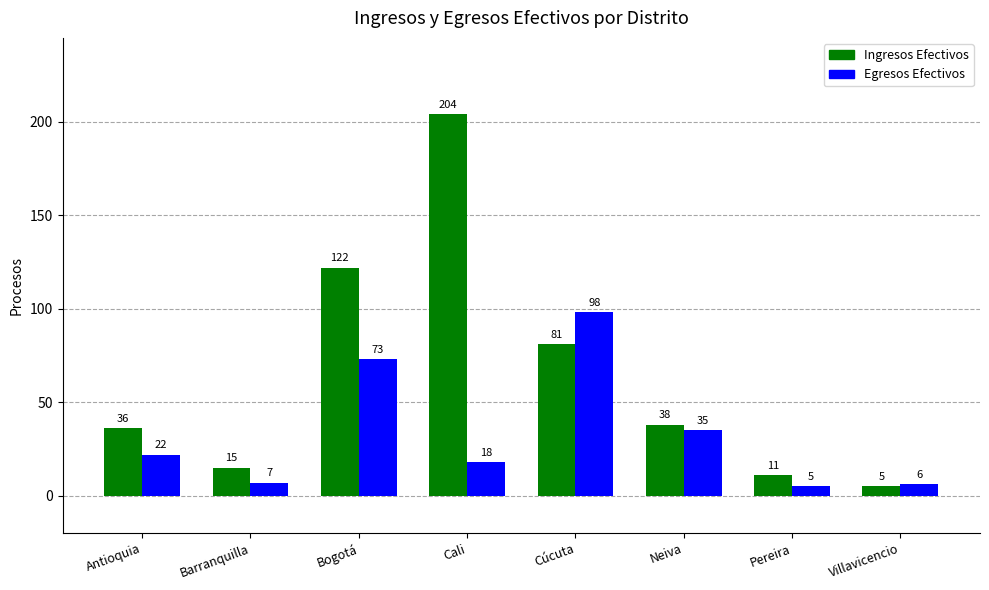

Is the value of Egresos Efectivos at Neiva greater than the value of Ingresos Efectivos at Cúcuta?

No